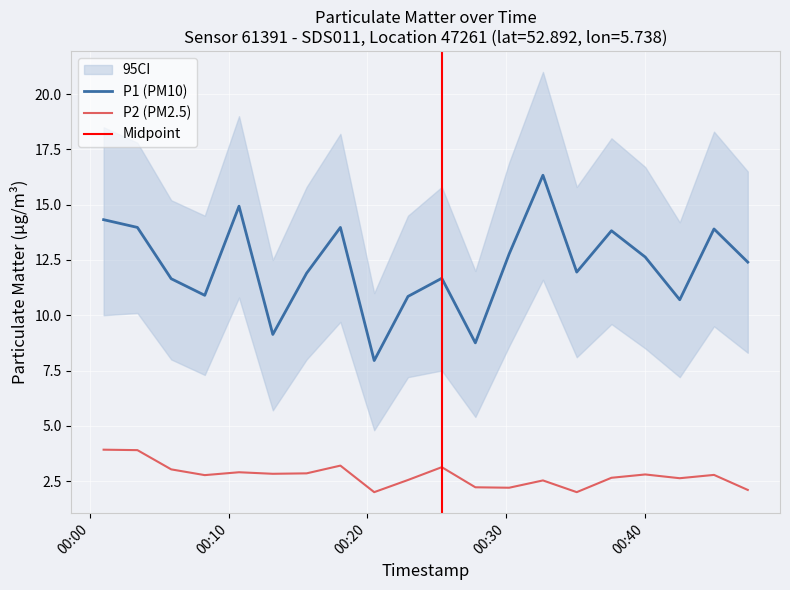

What is the sum of all P2 values?

55.0